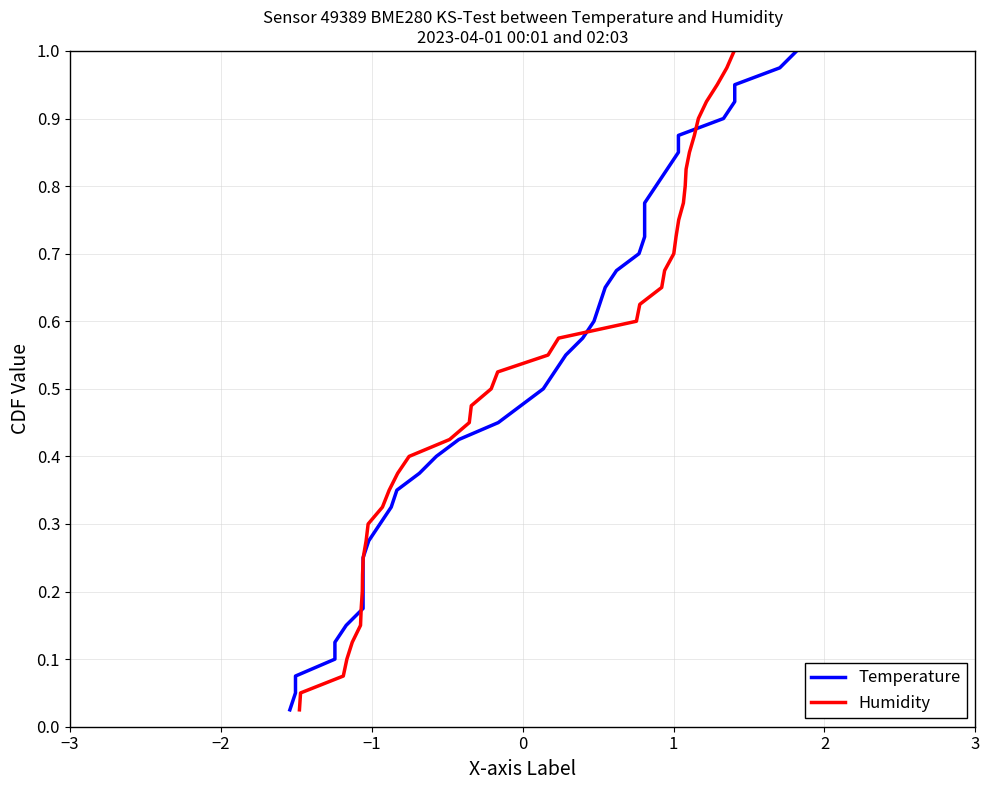

Is this an area chart (filled region under the line)?

No